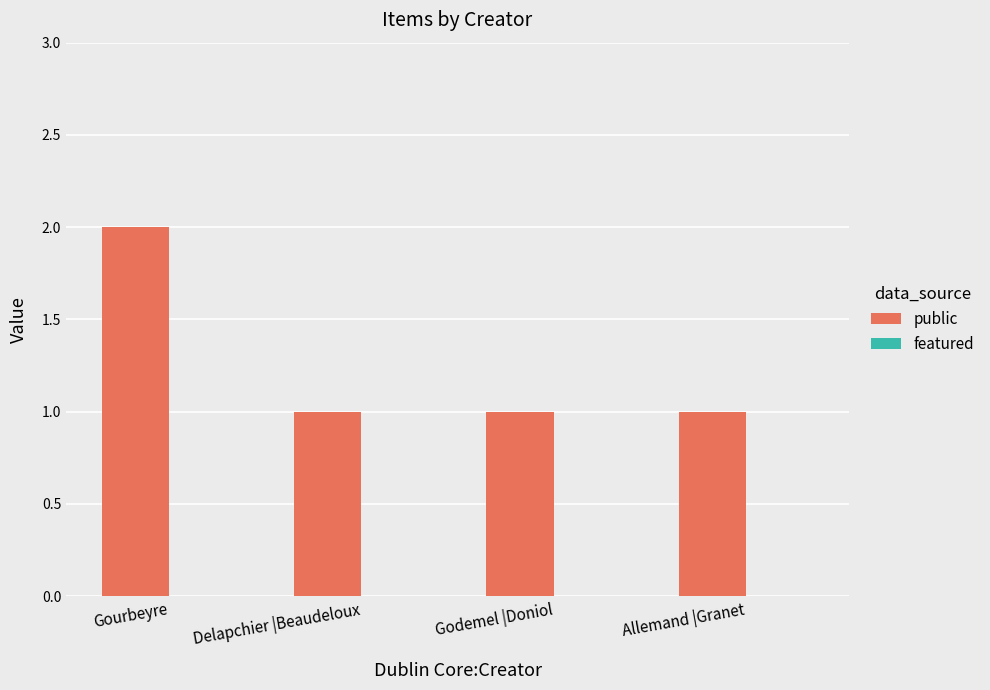

Reading right to left, extract all data points from this chart.

Allemand |Granet=1	Godemel |Doniol=1	Delapchier |Beaudeloux=1	Gourbeyre=2